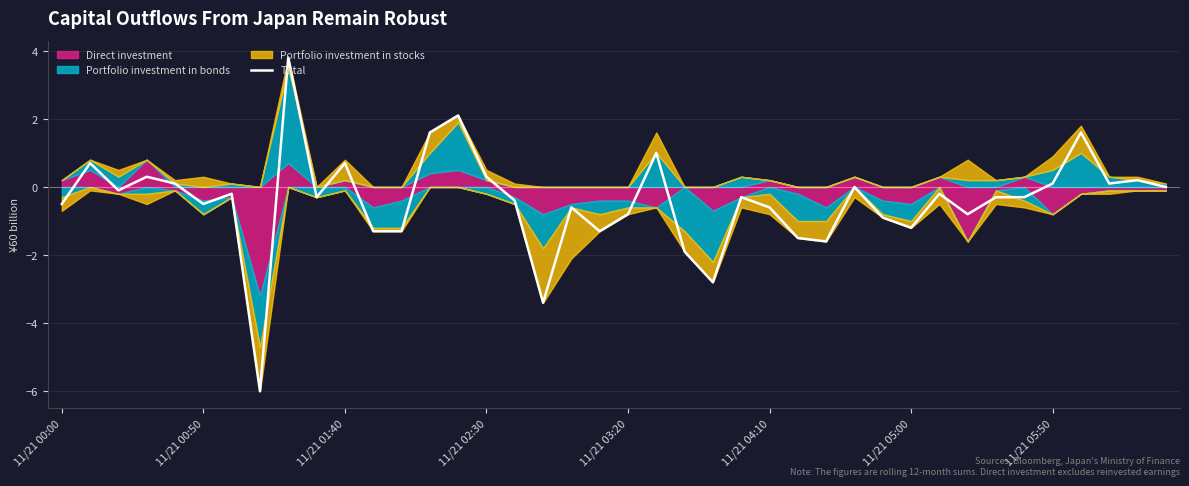

Between 17 and 8, which is larger?

8